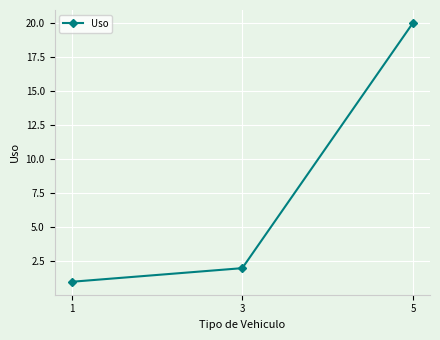

What value does the data have at 1?

1